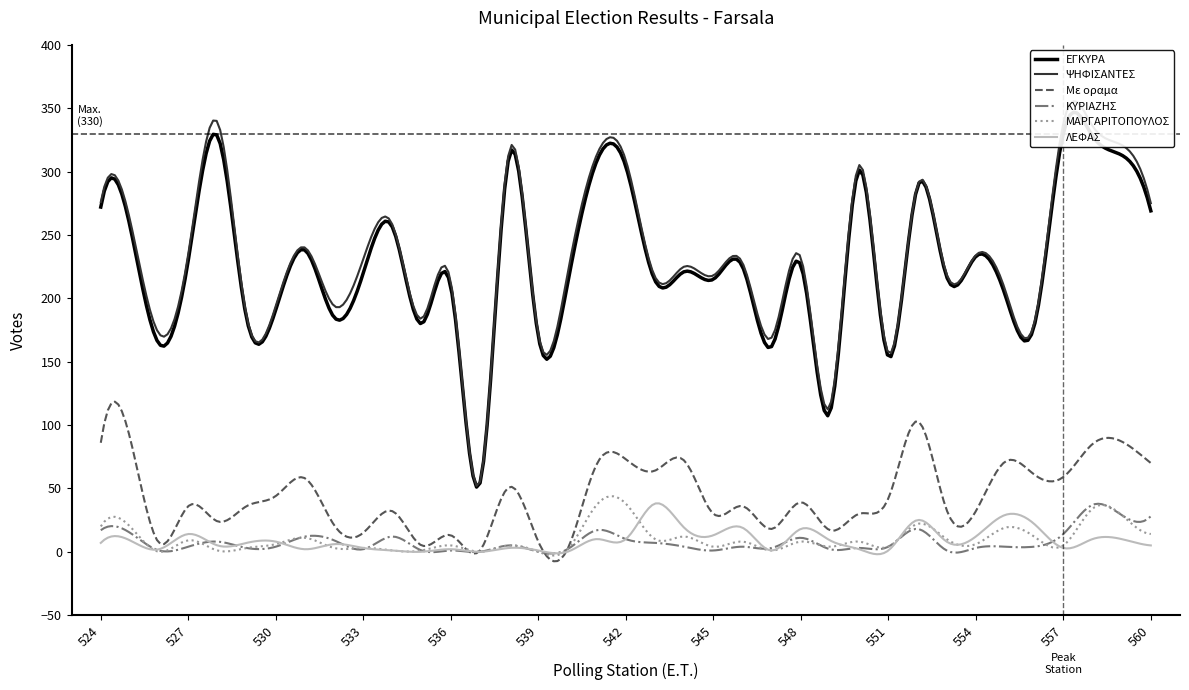

True or false: ΛΕΦΑΣ and ΕΓΚΥΡΑ cross at least once.

False